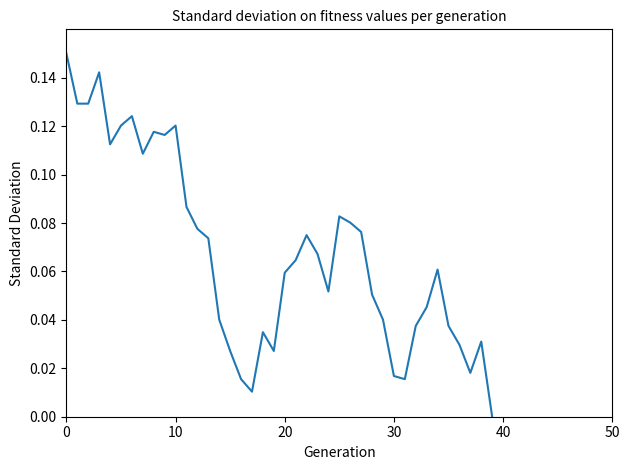

Is this an area chart (filled region under the line)?

No